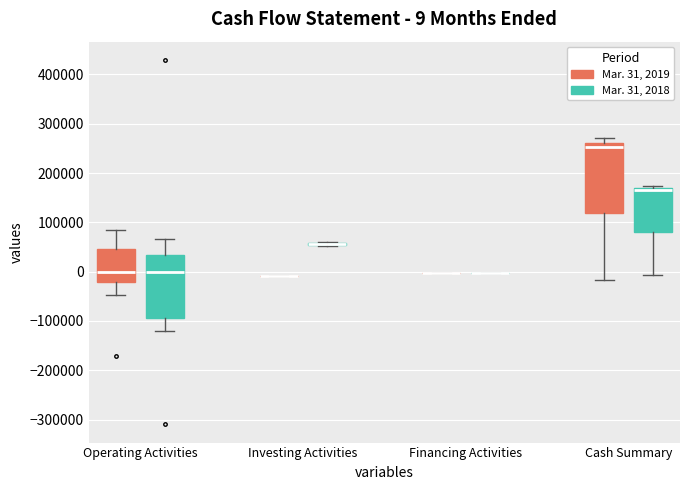

Comparing the boxes themselves (not the whiskers), which one is the tallest?

Cash Summary (Mar. 31, 2019)